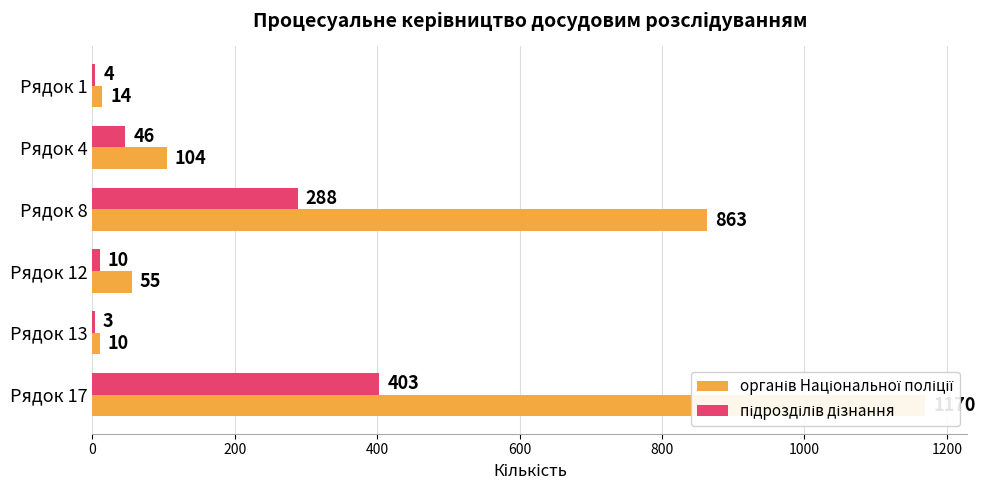

True or false: органів Національної поліції has a value of 22 at 0.

False